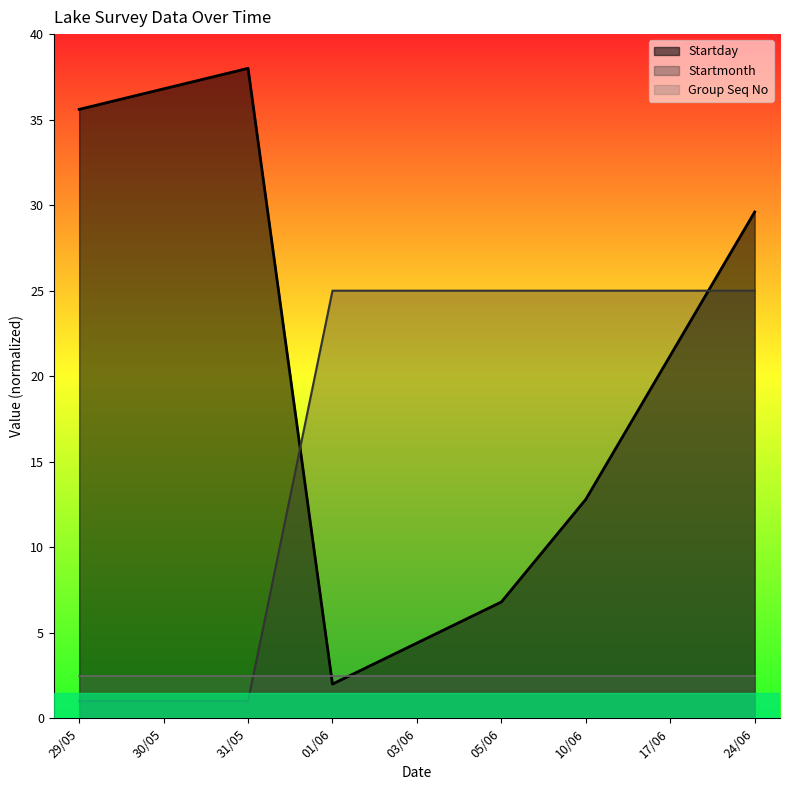

What value does the Startmonth series have at 29/05?

1.0